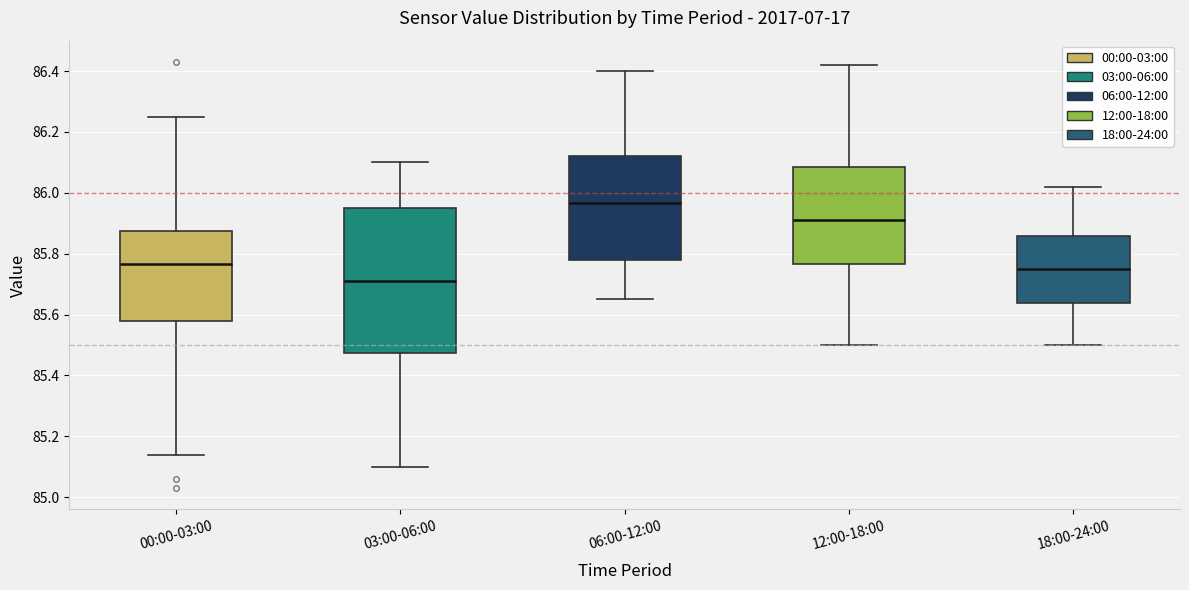

Reading left to right, transcribe this box plot: for each box, give where its median line is, the range the box spans, and where its two whiskers end, as read against the y-axis. The values are not printed on the chart, so give them approximately, as read against the axis.

00:00-03:00: median 85.76, box 85.58 to 85.88, whiskers 85.14 to 86.26
03:00-06:00: median 85.72, box 85.48 to 85.96, whiskers 85.10 to 86.10
06:00-12:00: median 85.96, box 85.78 to 86.12, whiskers 85.66 to 86.40
12:00-18:00: median 85.92, box 85.76 to 86.08, whiskers 85.50 to 86.42
18:00-24:00: median 85.76, box 85.64 to 85.86, whiskers 85.50 to 86.02